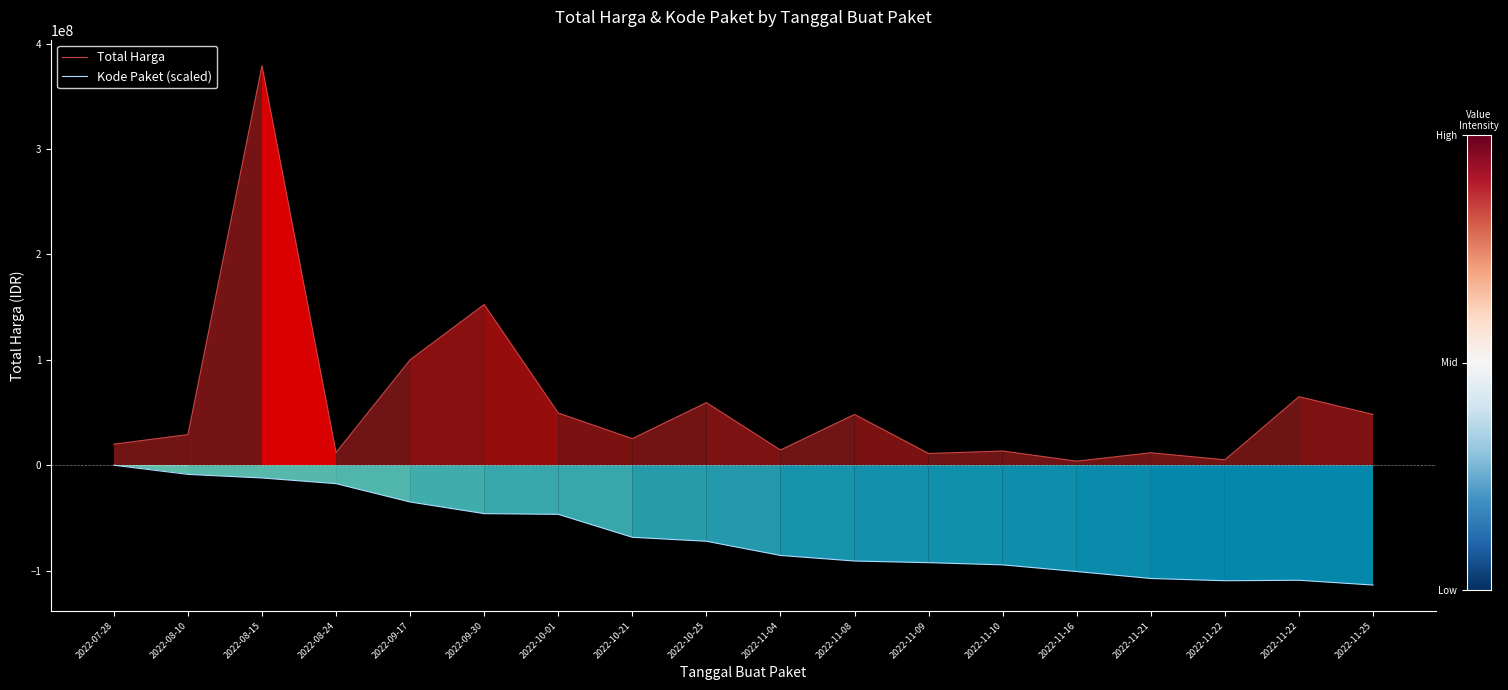

Is this an area chart (filled region under the line)?

No